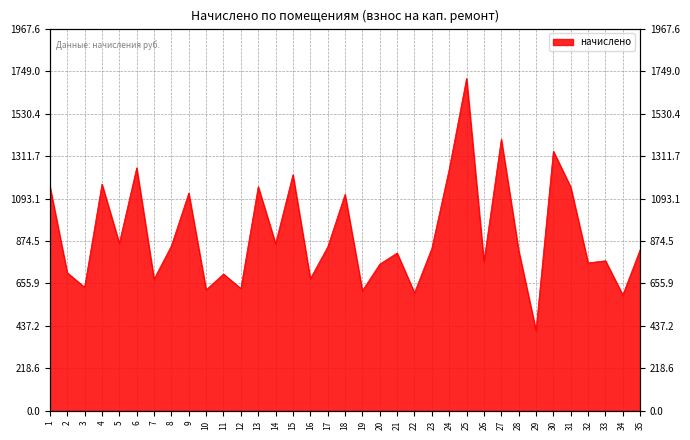

Where is the first local maximum?

4